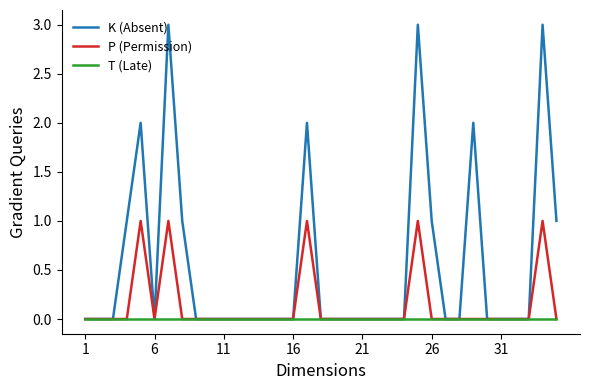

What is the maximum value shown in the chart?

3